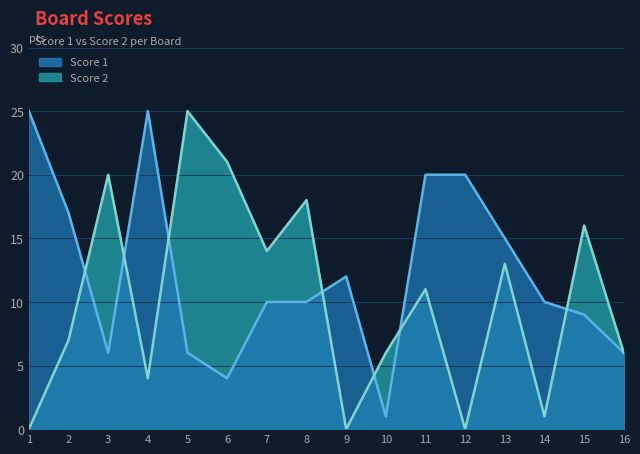

Which category has the lowest value across all series?

1